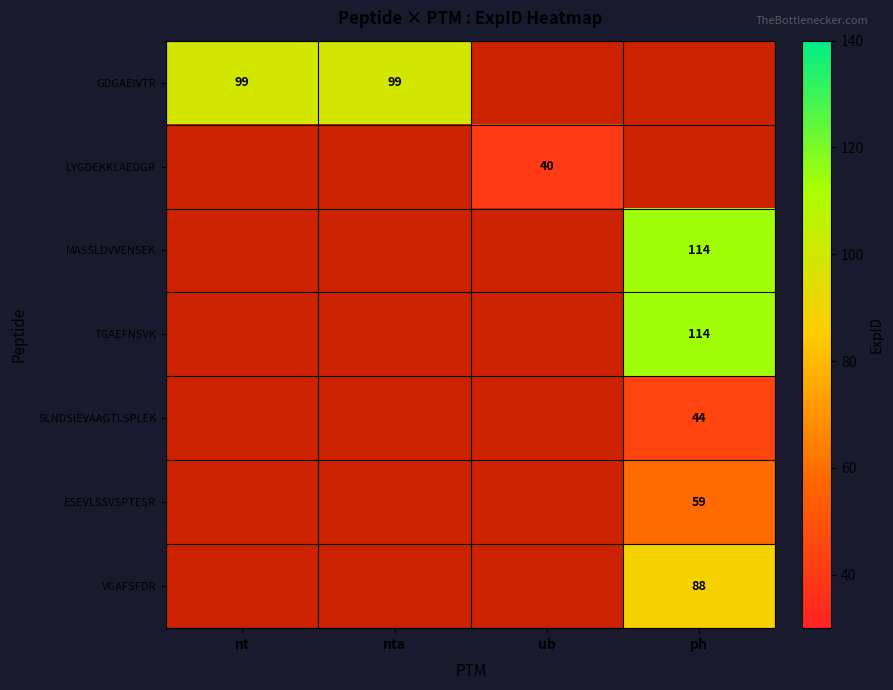

True or false: ESEVLSSVSPTESR has a value of 59 at ph.

True